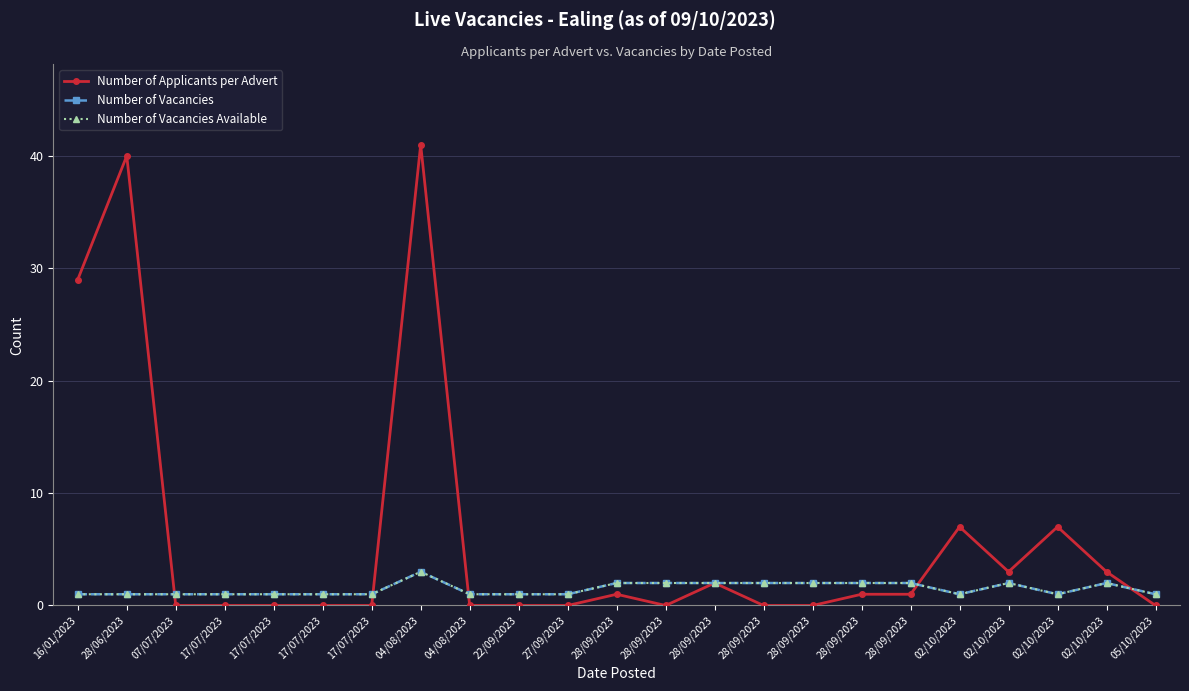

What is the difference between the second highest and minimum values in the Number of Vacancies series?

1